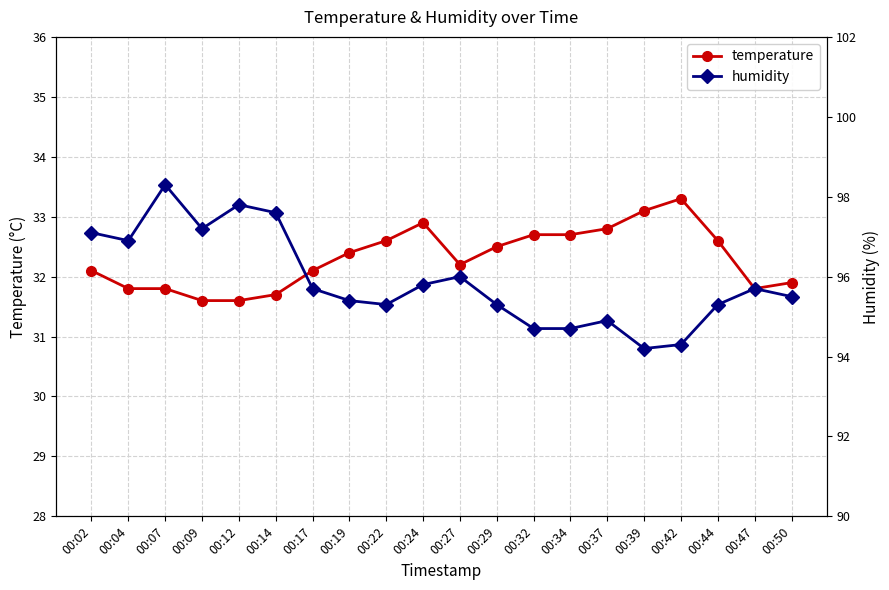

What is the value of the humidity point at the 2nd from the left?

96.9